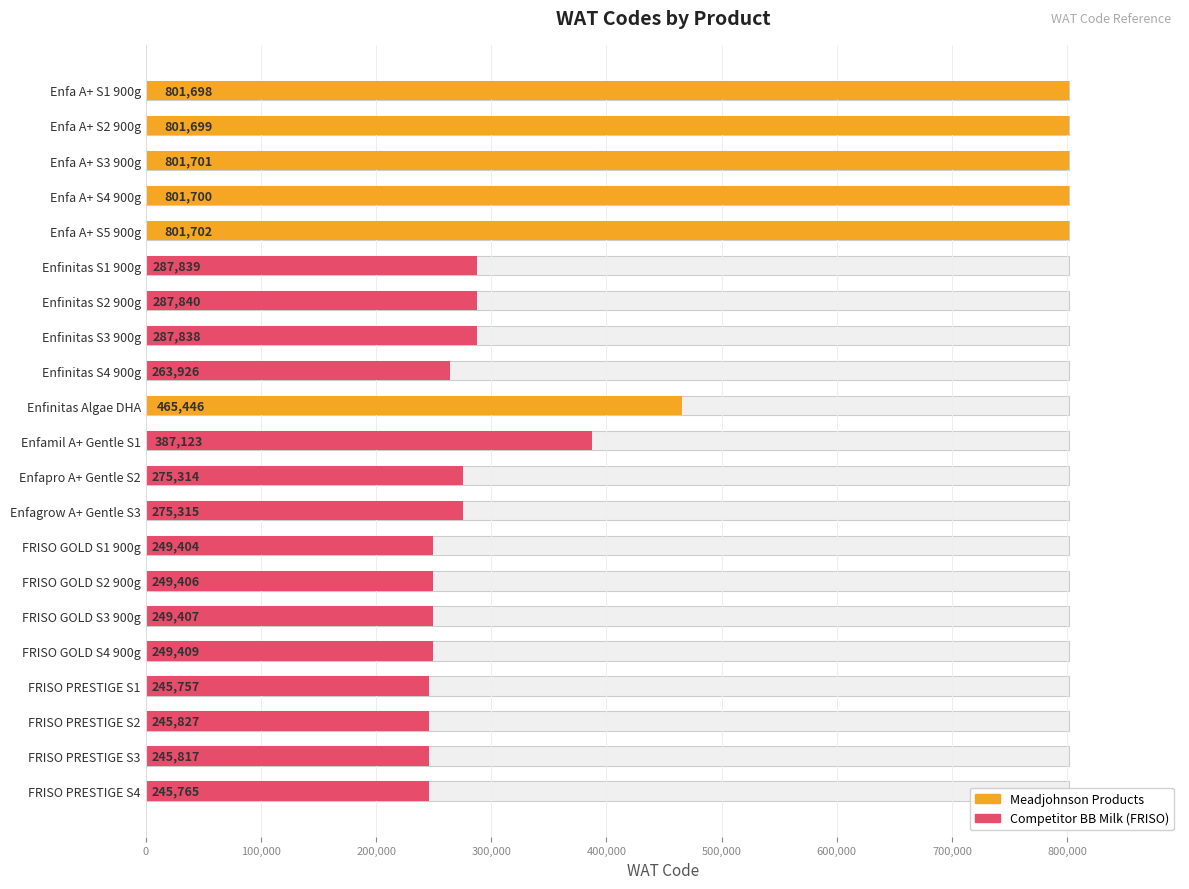

The value at Enfapro A+ Gentle S2 is 275314. True or false?

True